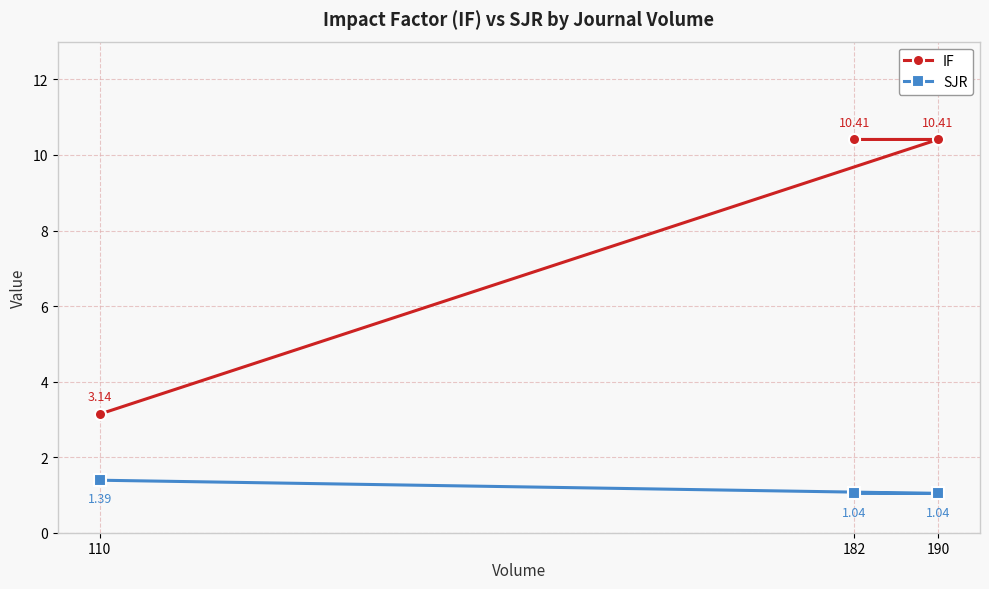

What is the spread (max minus min) of values at 190?

9.4